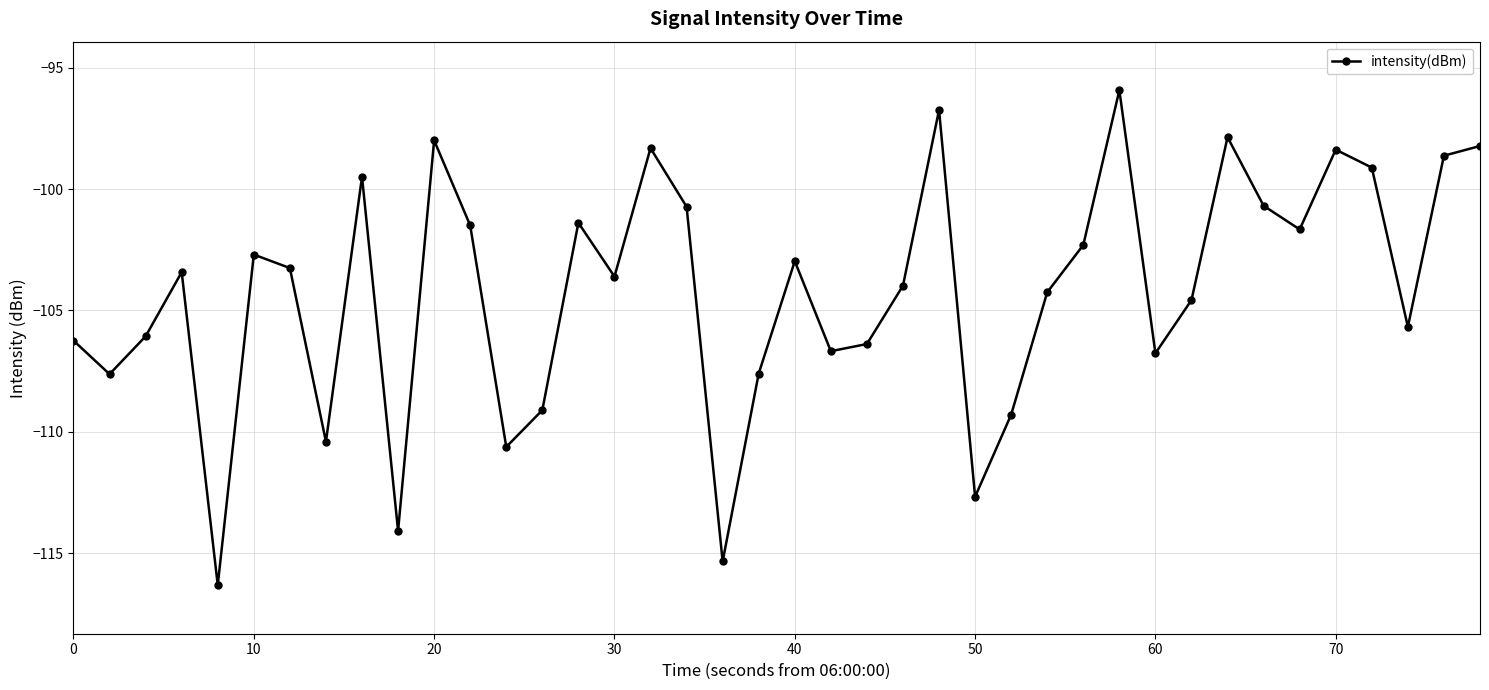

What is the difference between the maximum and second lowest values?

19.4